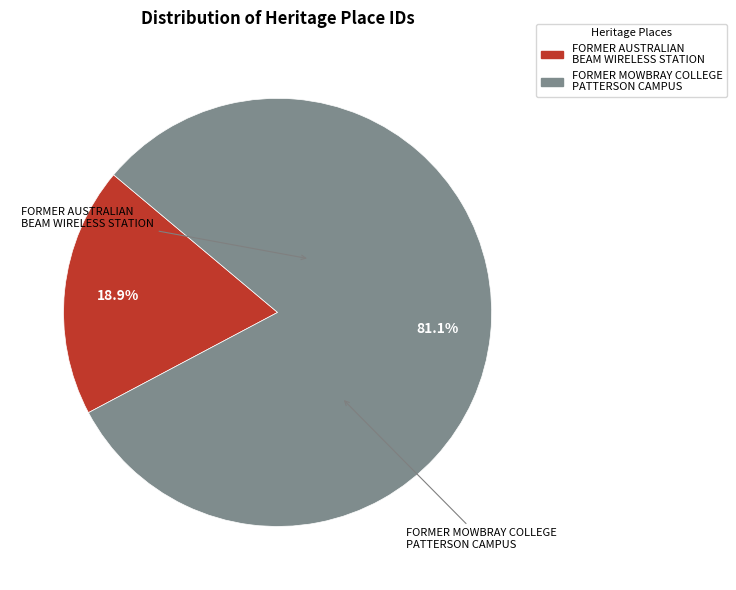

Approximately how many times larger is the value at FORMER MOWBRAY COLLEGE PATTERSON CAMPUS compared to FORMER AUSTRALIAN BEAM WIRELESS STATION?

4.3